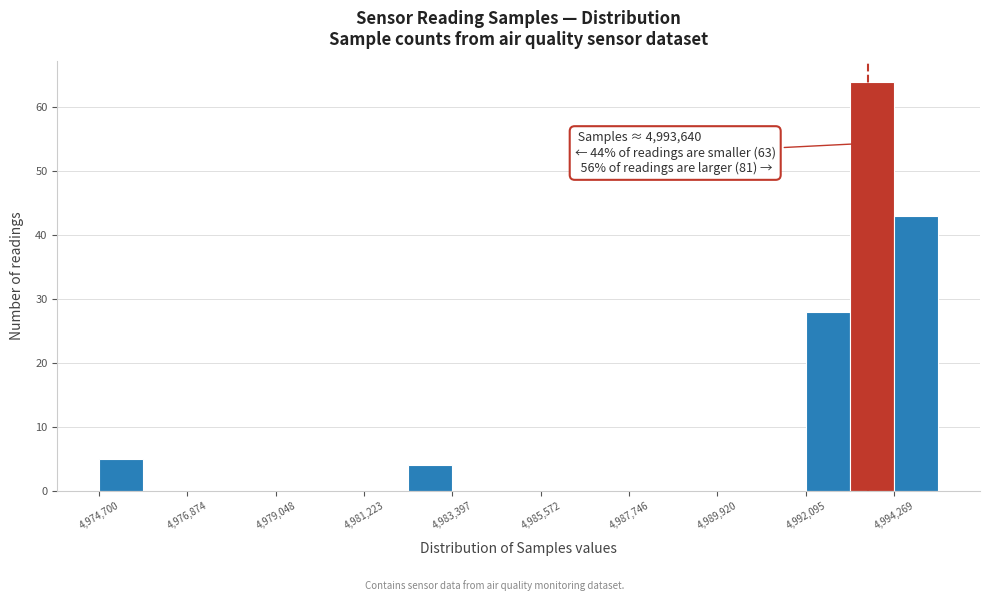

Around what value on the x-axis is the tallest bar? Give the approximate position of its centre, as read against the axis.

4993500